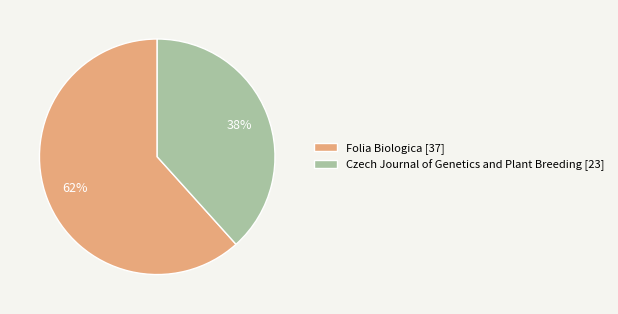

What percentage is the Czech Journal of Genetics and Plant Breeding [23] slice, to the nearest percent?

38%